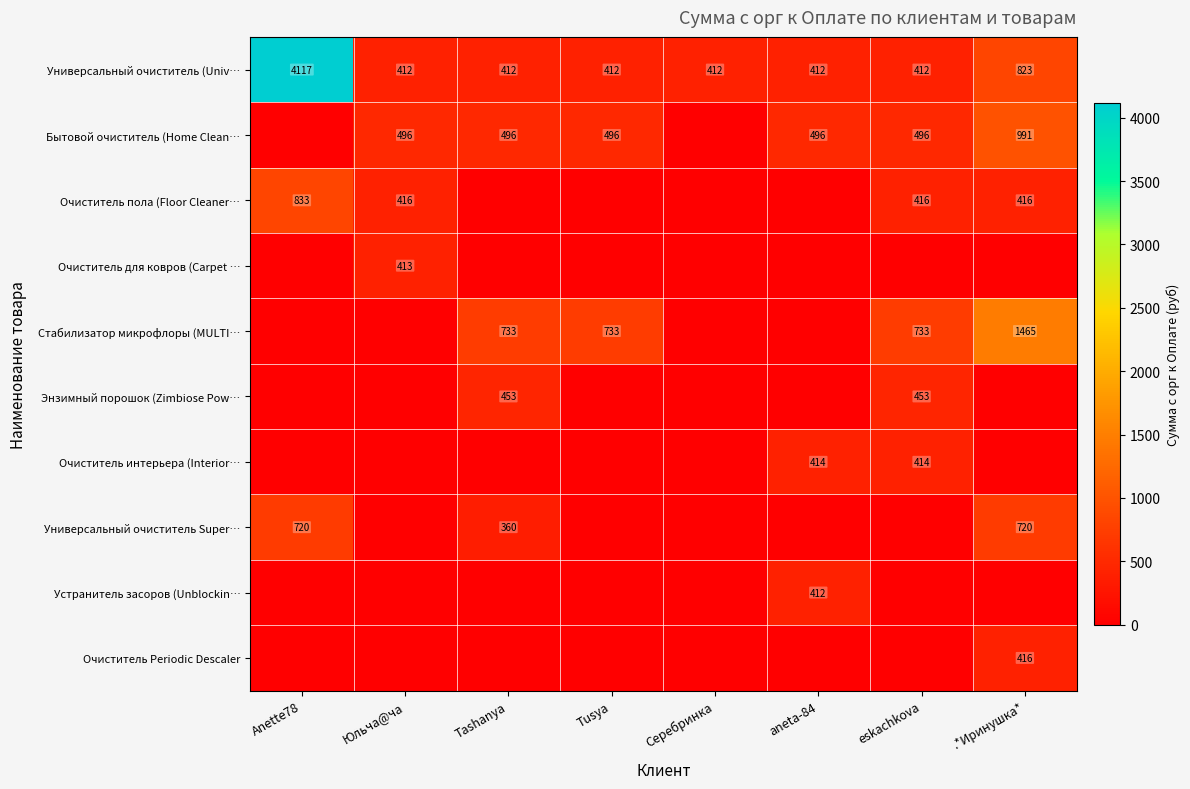

How many distinct data groups are displayed?

10